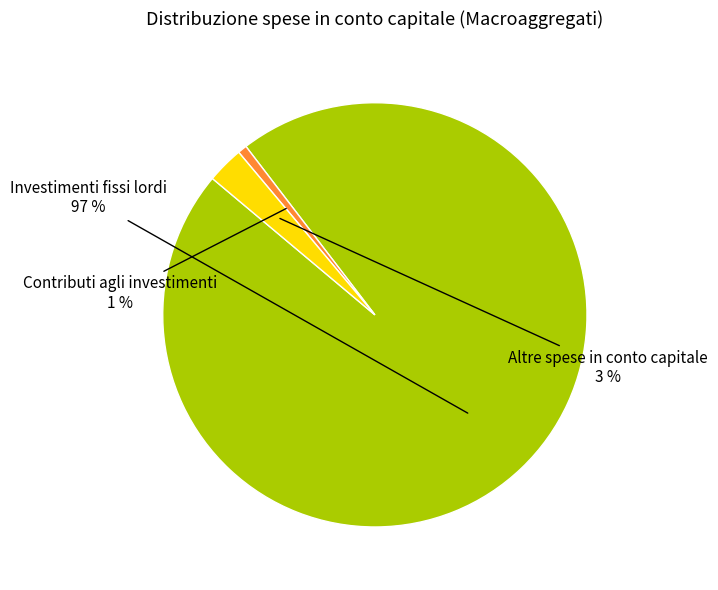

Between Investimenti fissi lordi and Contributi agli investimenti, which is larger?

Investimenti fissi lordi